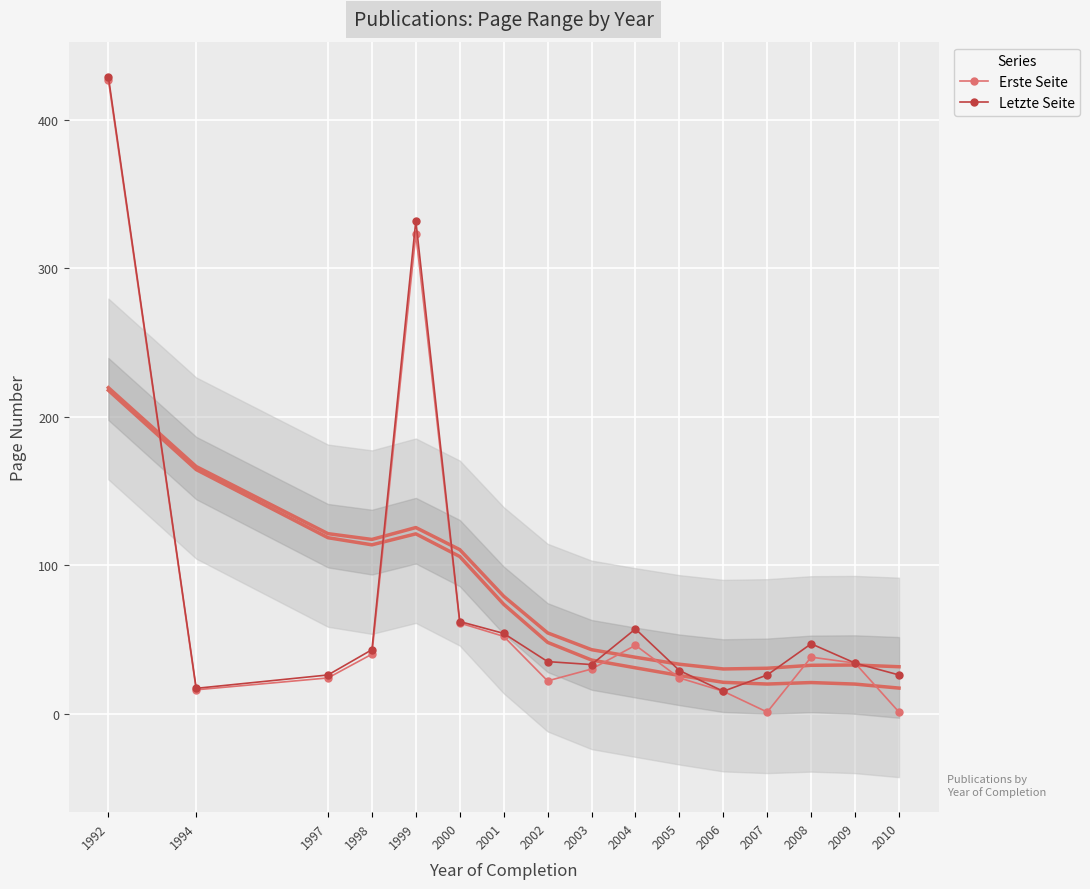

True or false: Erste Seite and Letzte Seite cross at least once.

False